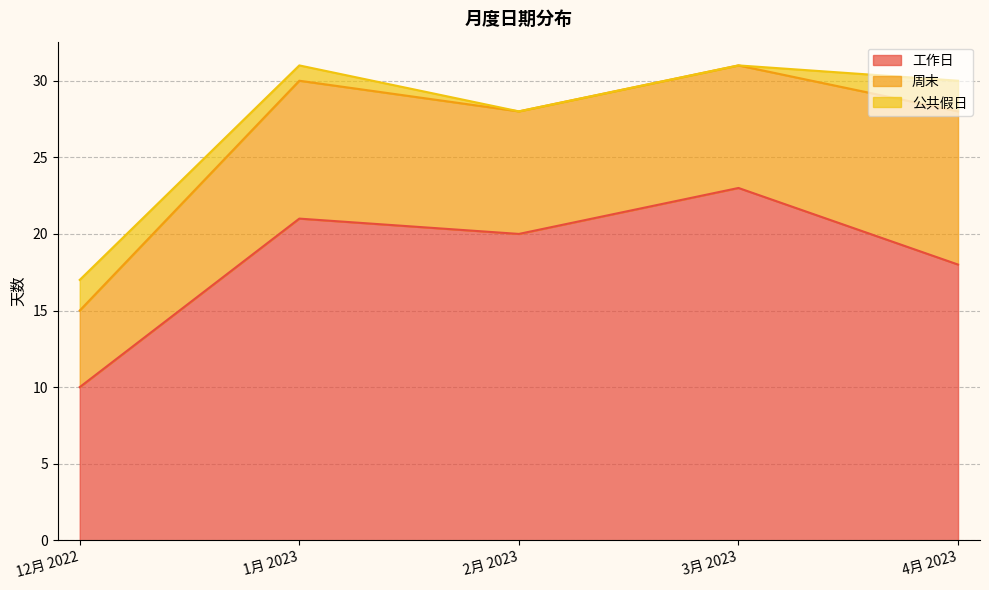

Reading left to right, list all the values displayed in this chart.

工作日: 12月 2022=10	1月 2023=21	2月 2023=20	3月 2023=23	4月 2023=18
周末: 12月 2022=5	1月 2023=9	2月 2023=8	3月 2023=8	4月 2023=10
公共假日: 12月 2022=2	1月 2023=1	2月 2023=0	3月 2023=0	4月 2023=2